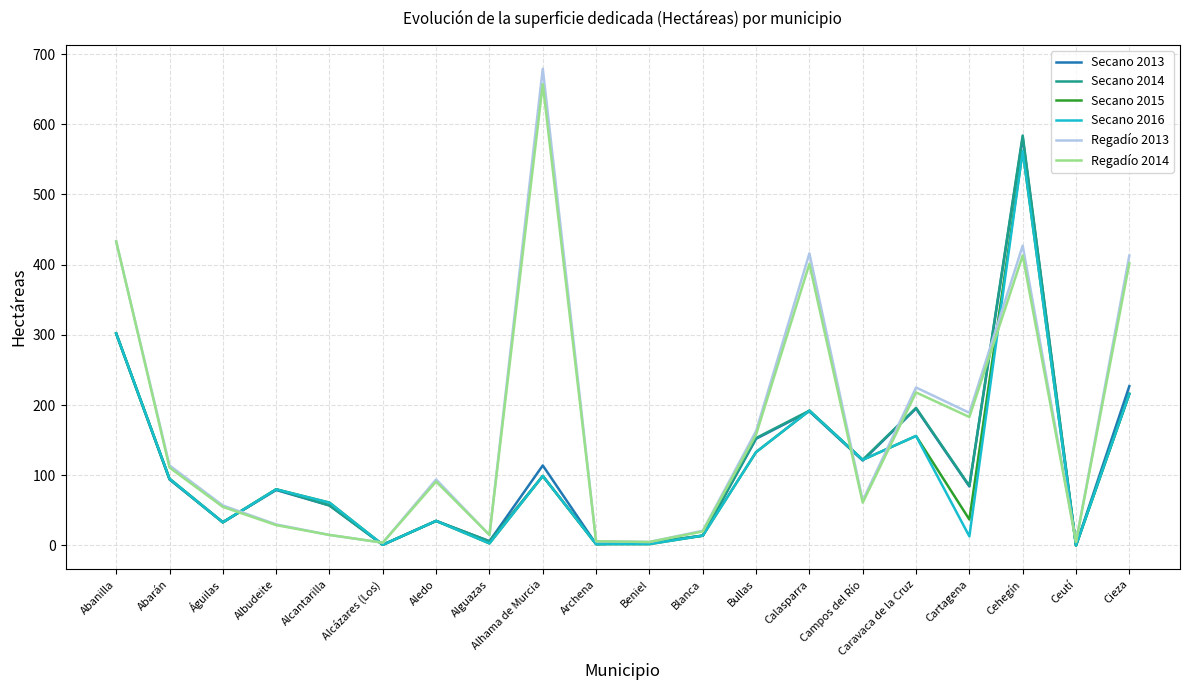

What is the difference between the second highest and minimum values in the Secano 2016 series?

302